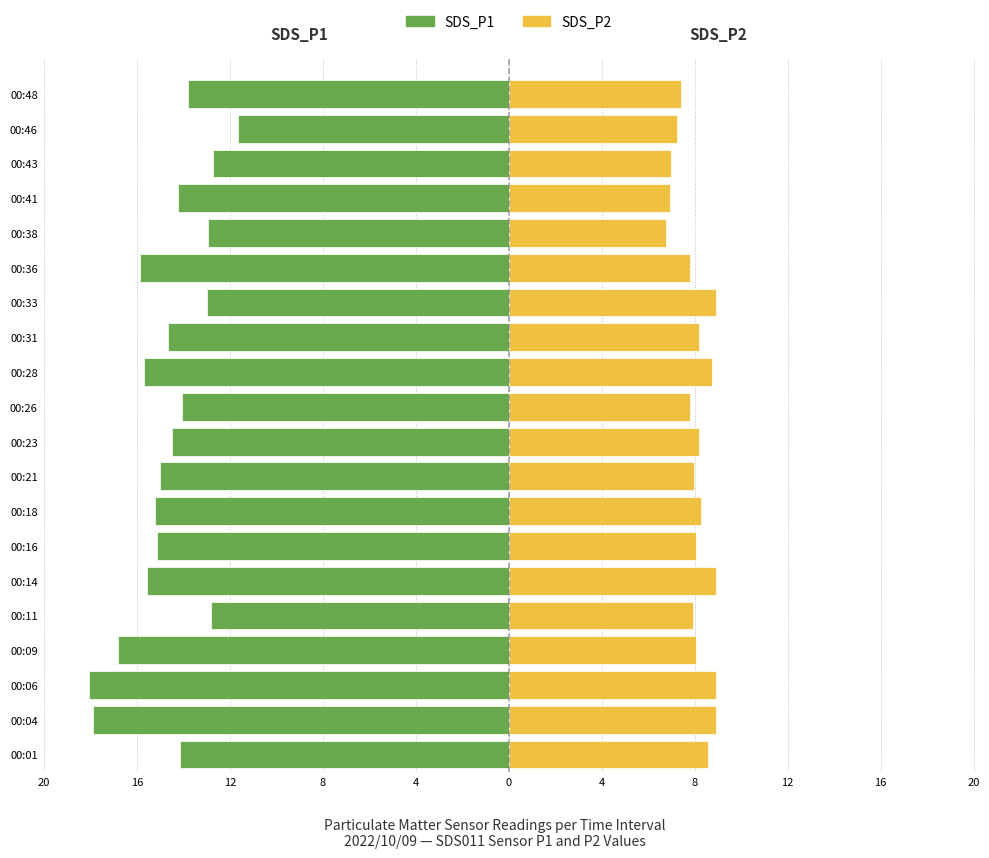

What is the sum of all SDS_P1 values?

-293.7